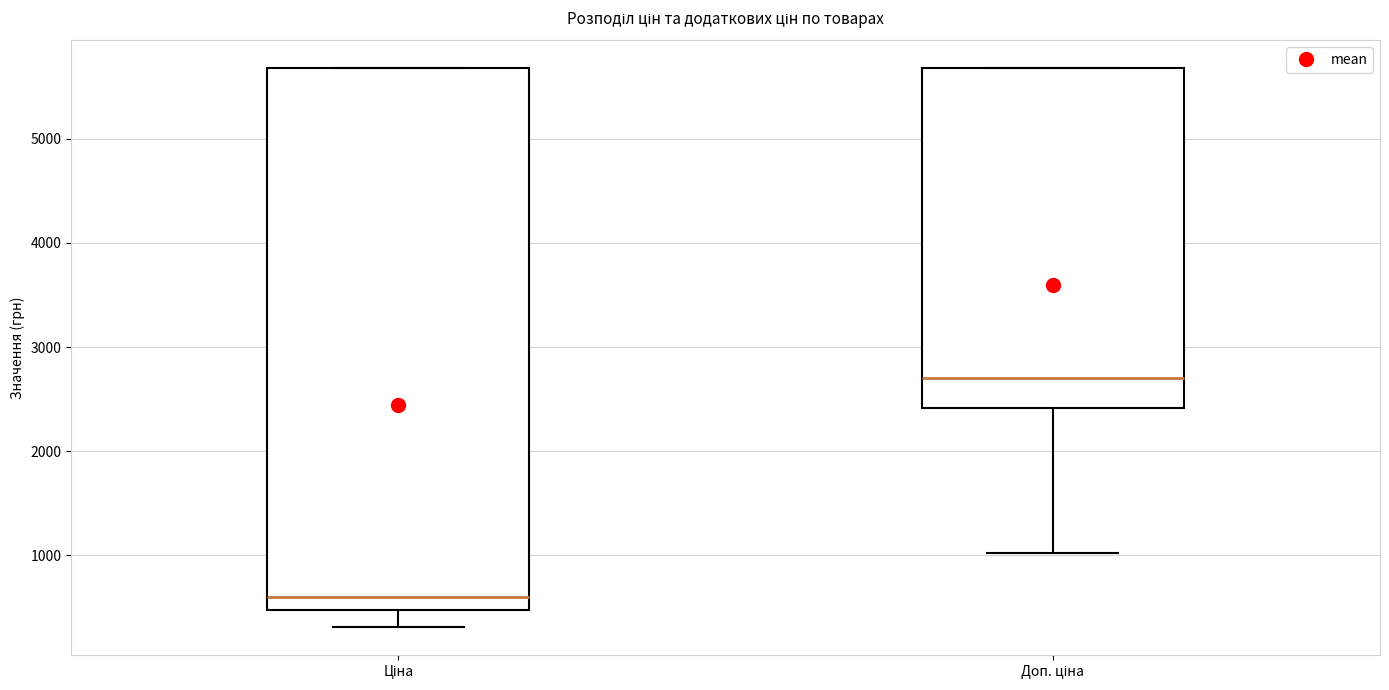

Where does the median line of the box for Ціна sit on the y-axis? The values are not printed on the chart, so give them approximately, as read against the axis.

600